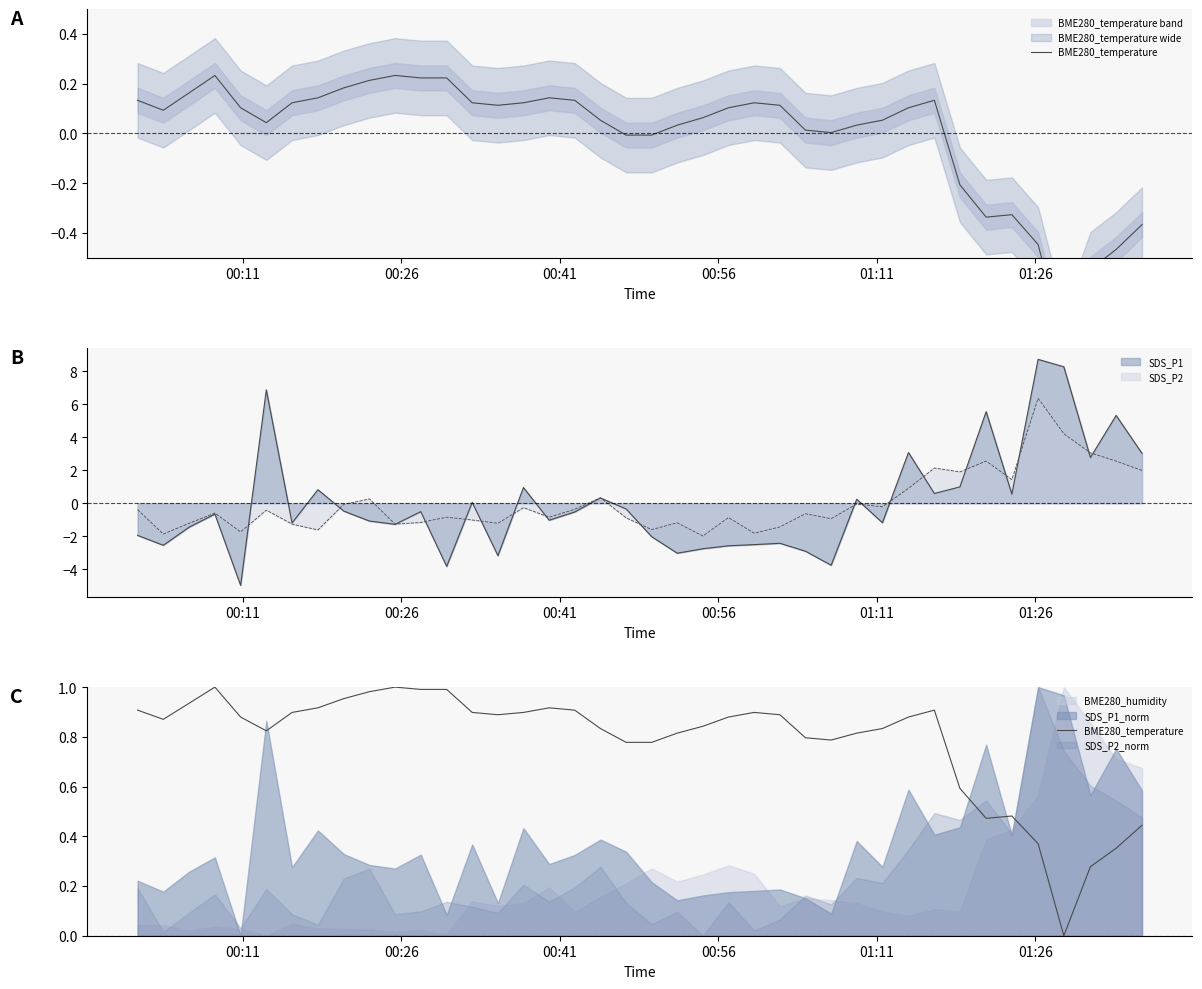

What is the highest value of the SDS_P2 series?

6.4